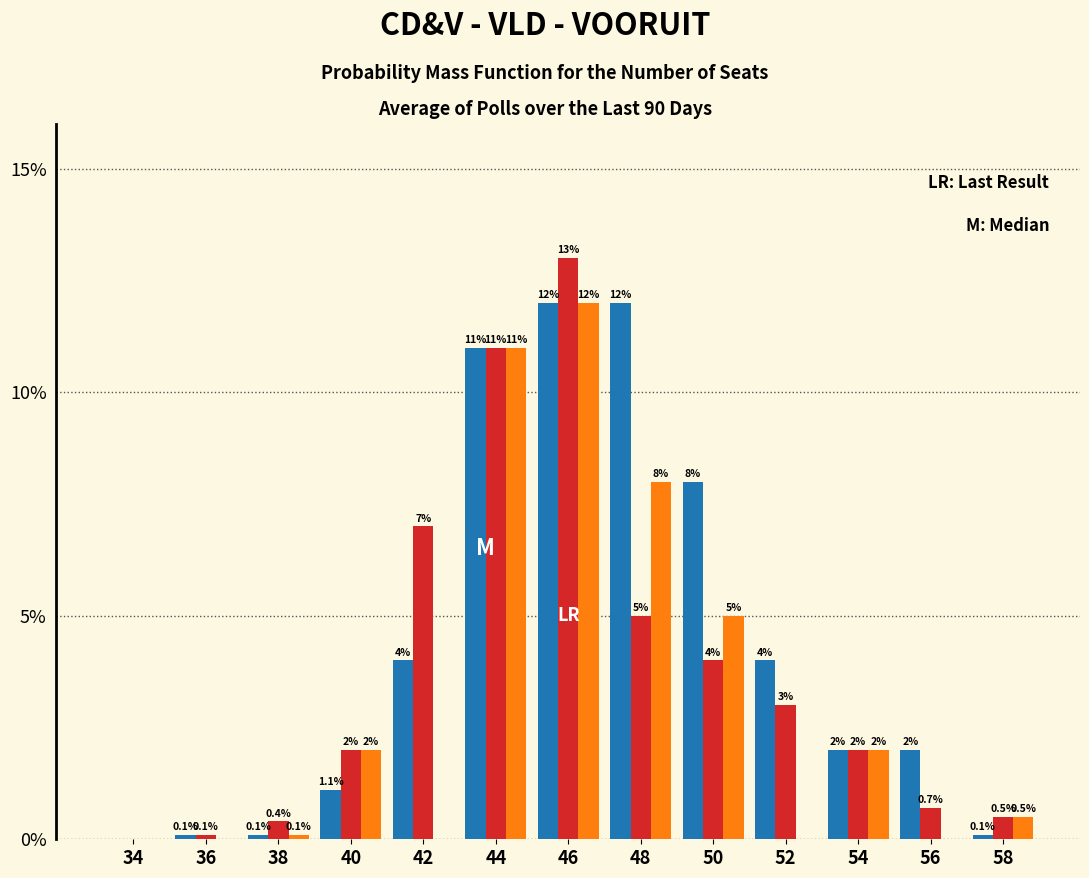

What is the maximum value shown in the chart?

13.0